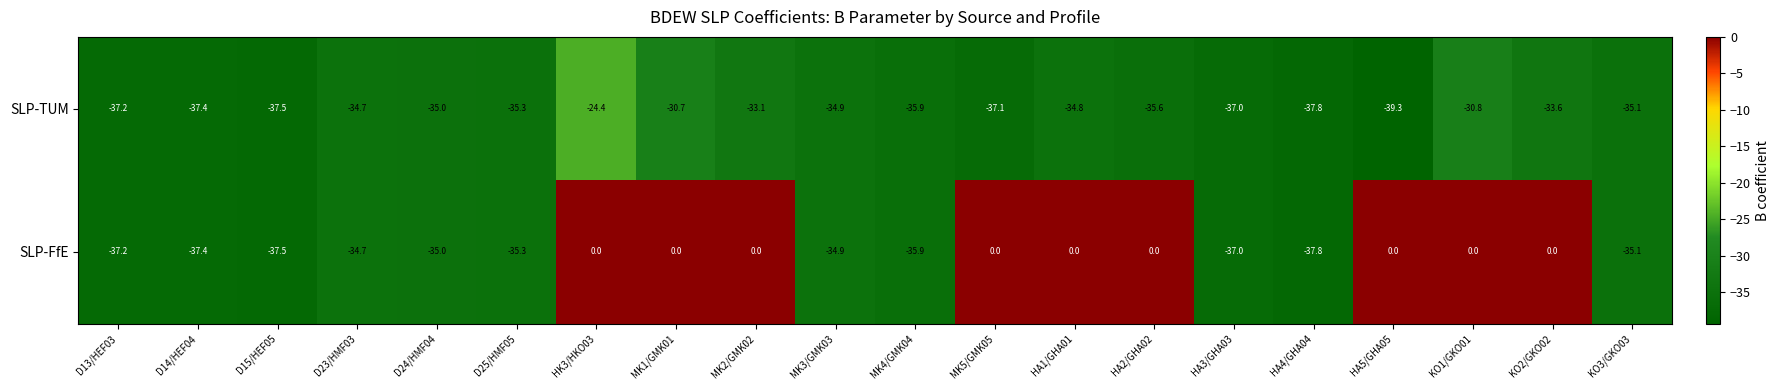

What is the difference between the maximum and minimum values in the SLP-FfE series?

37.8